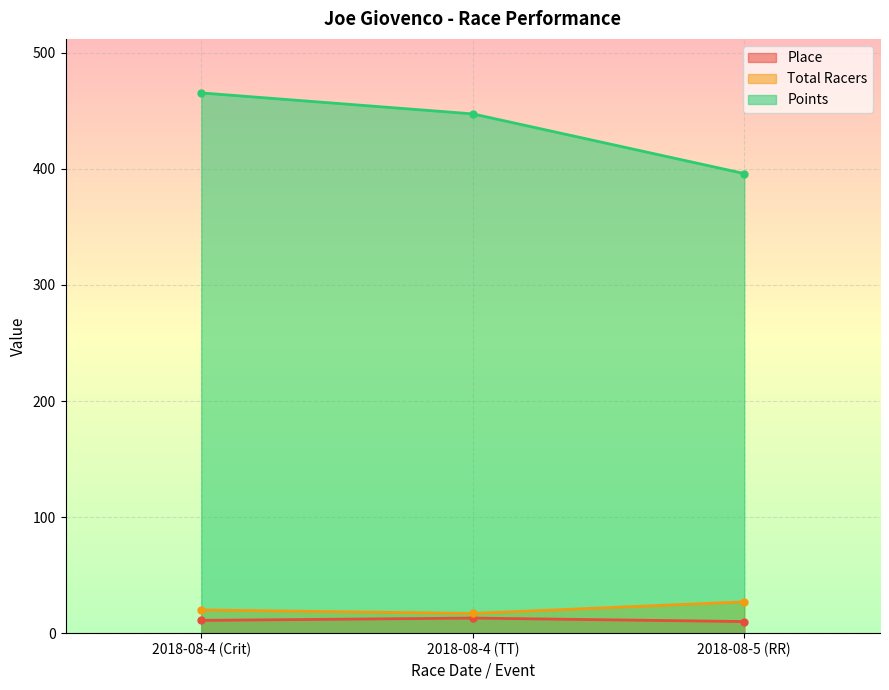

Where does the Total Racers series first go above 20?

2018-08-5 (RR)